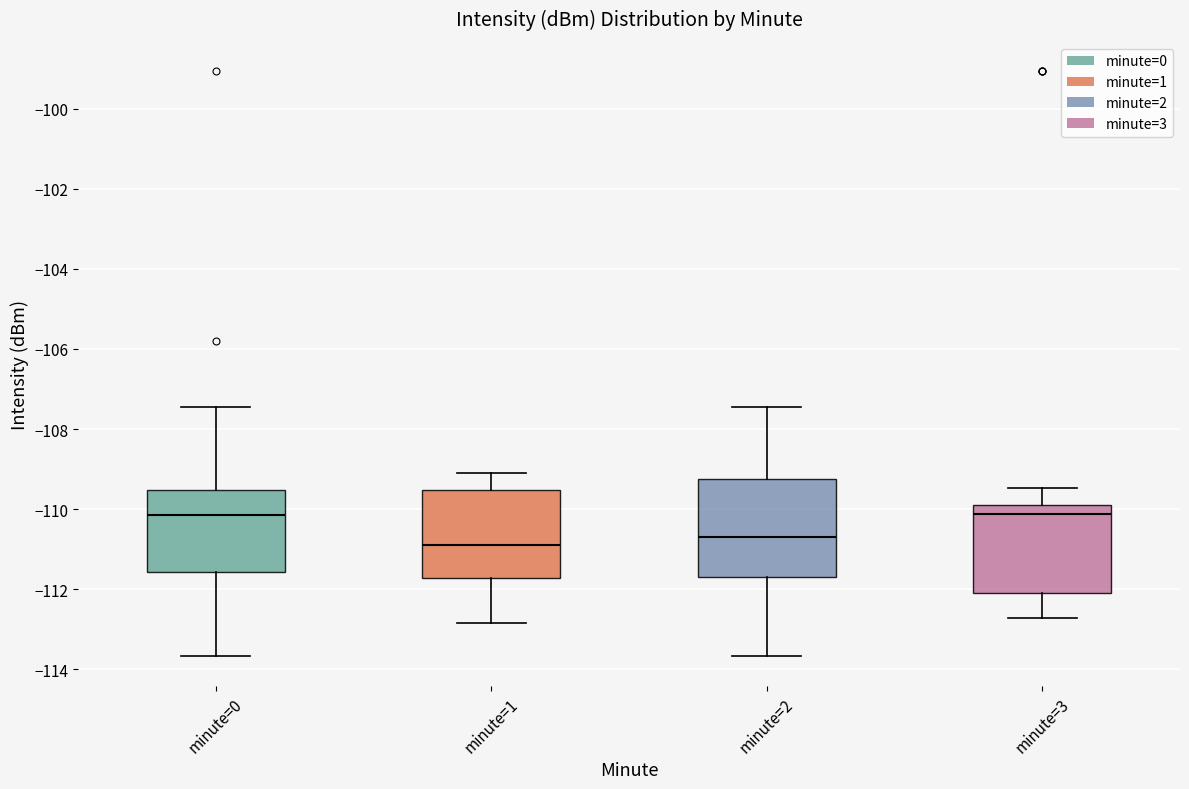

Where does the lower whisker of the box for minute=3 end on the y-axis? The values are not printed on the chart, so give them approximately, as read against the axis.

-112.8